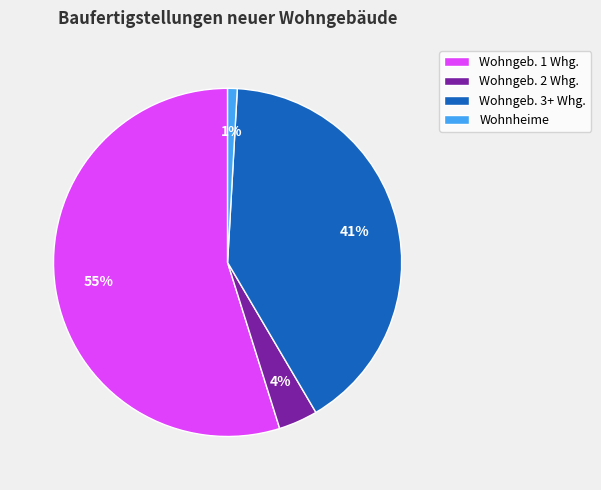

What is the majority slice?

Wohngeb. 1 Whg.